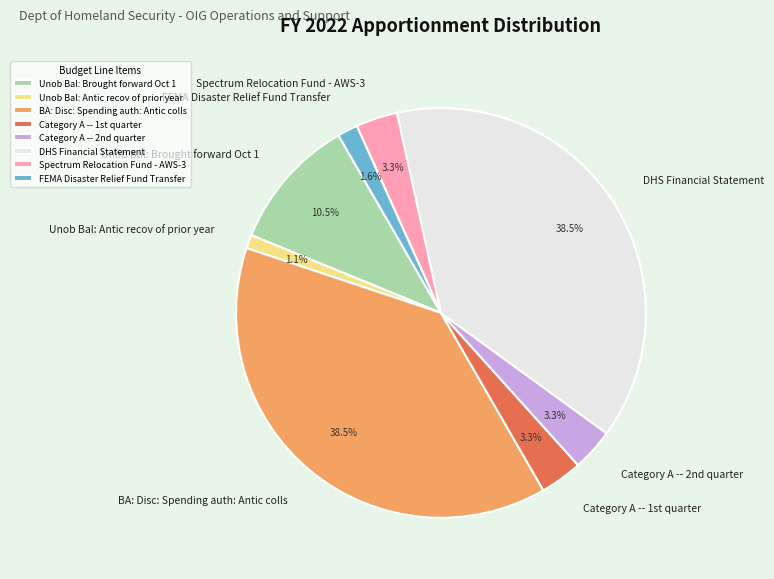

How many slices are in this pie chart?

8